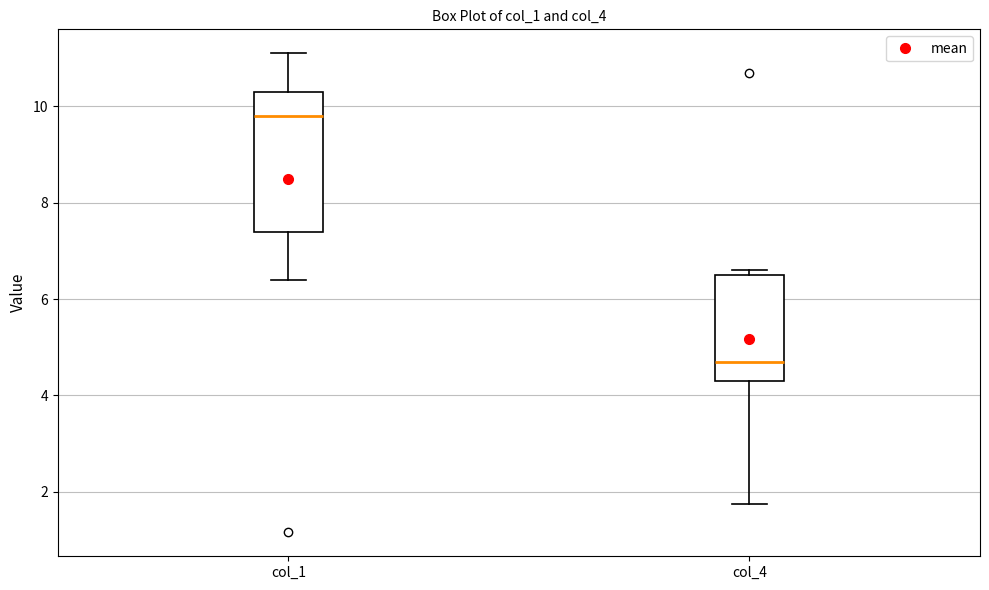

Where is the lower edge of the box for col_4 on the y-axis? The values are not printed on the chart, so give them approximately, as read against the axis.

4.4